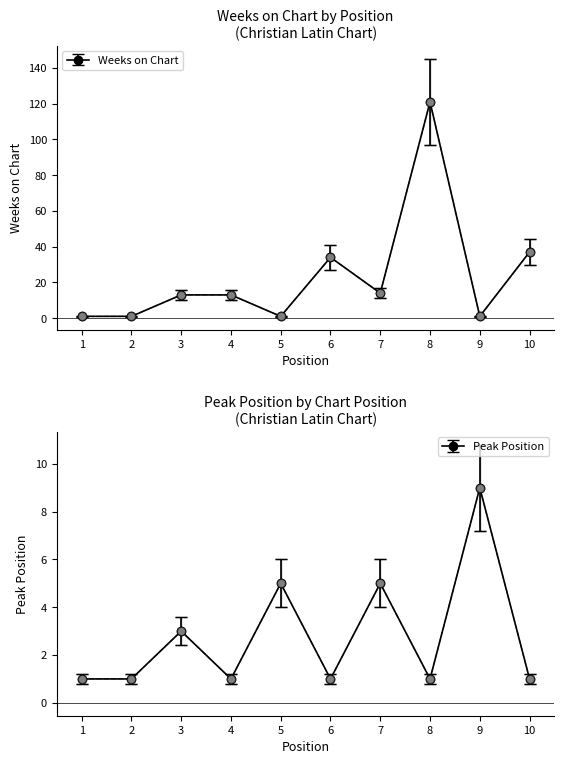

List the series in order of their overall mean, lowest first.

Peak Position, Weeks on Chart